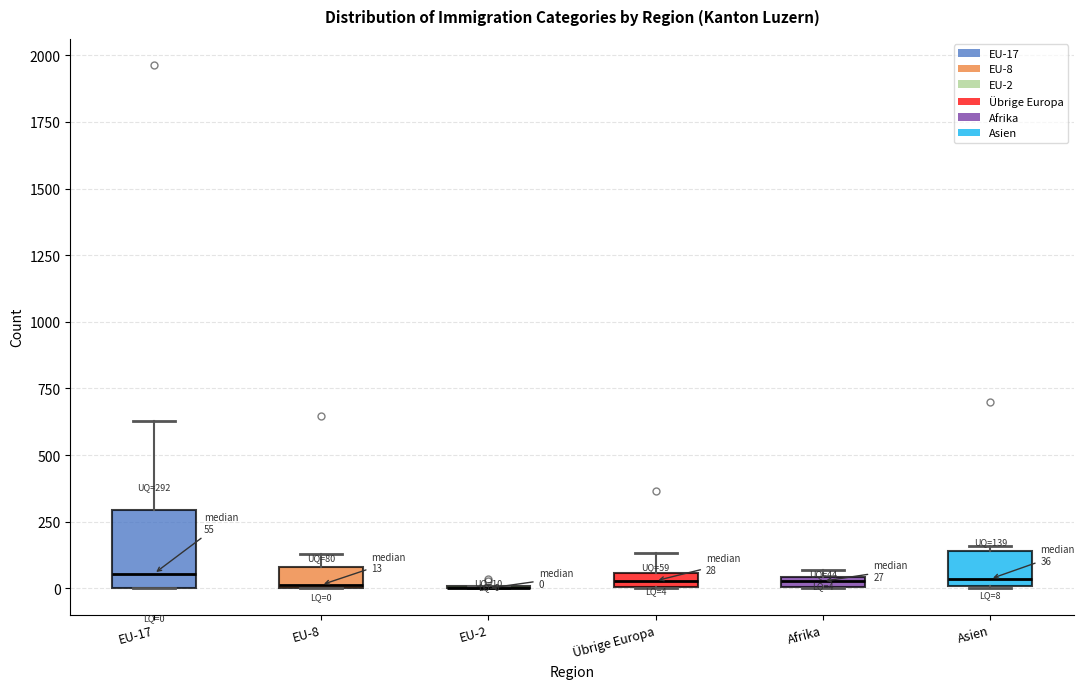

Which box is the tallest, from its lower edge to its upper edge?

EU-17